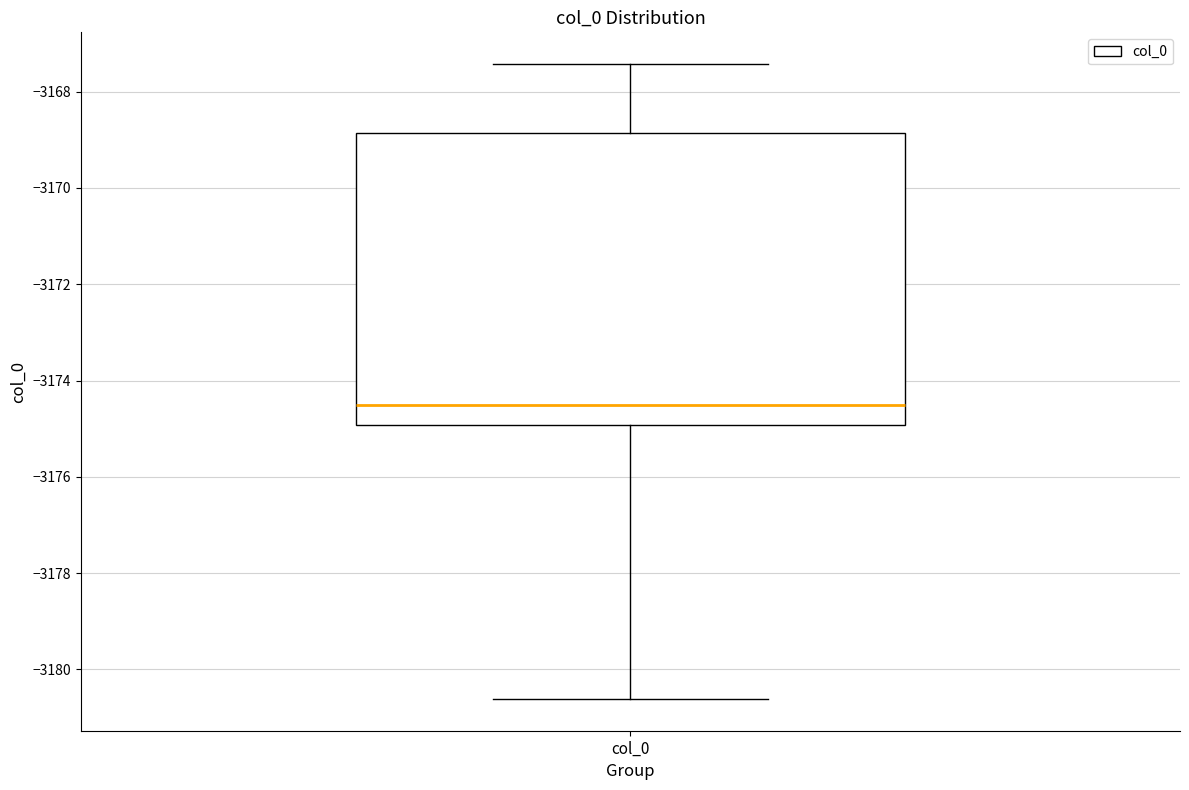

Where is the lower edge of the box for col_0 on the y-axis? The values are not printed on the chart, so give them approximately, as read against the axis.

-3175.0